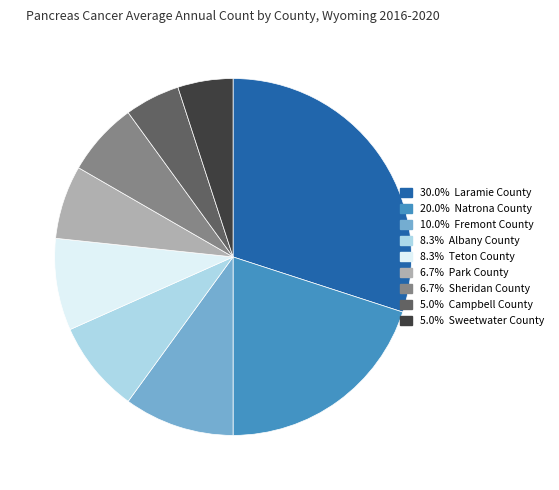

Is there a majority slice in this chart?

No